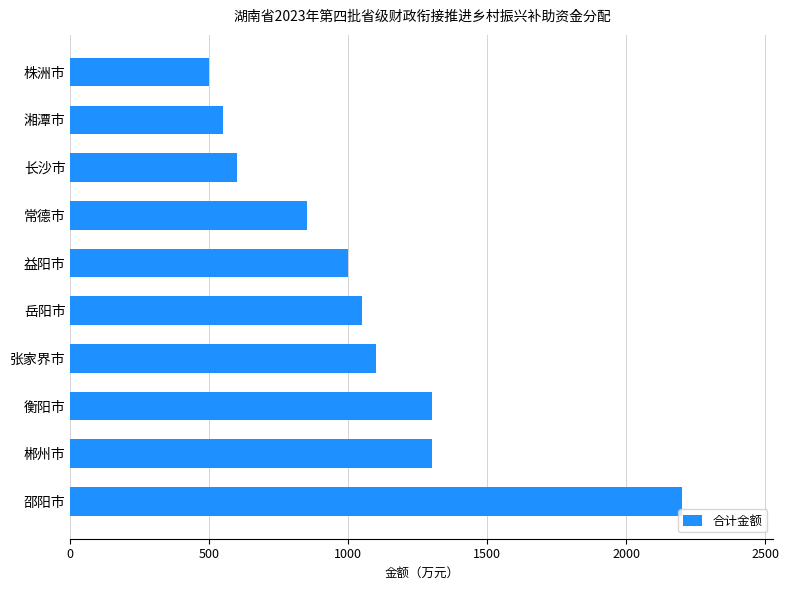

At which category does the chart reach its minimum across all series?

株洲市